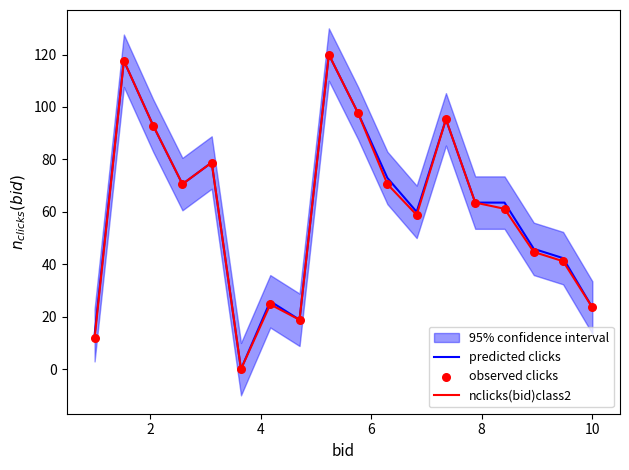

Which series reaches the maximum Y coordinate?

predicted clicks